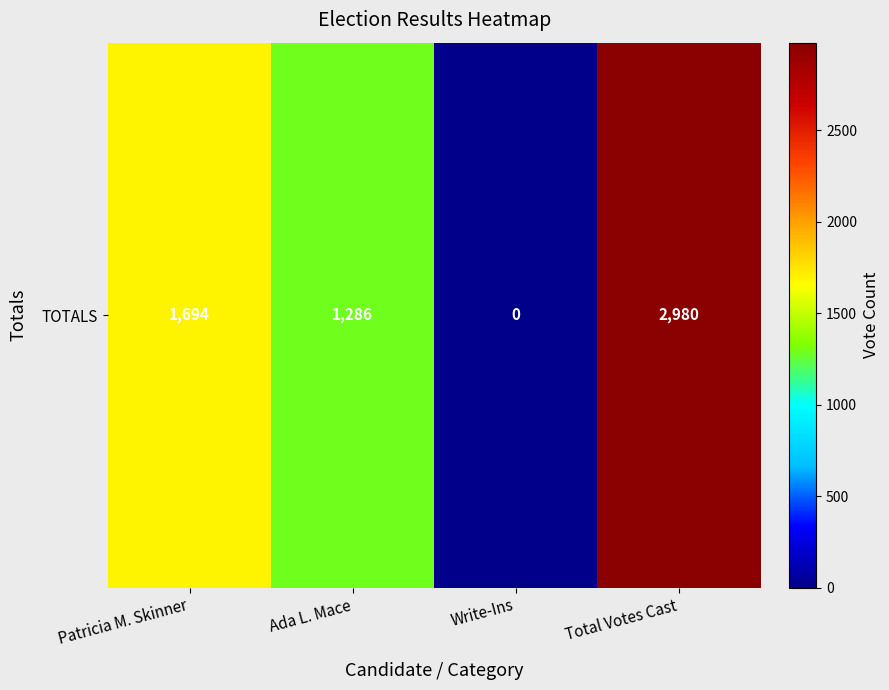

The chart shows a value of 1694 at Patricia M. Skinner. True or false?

True